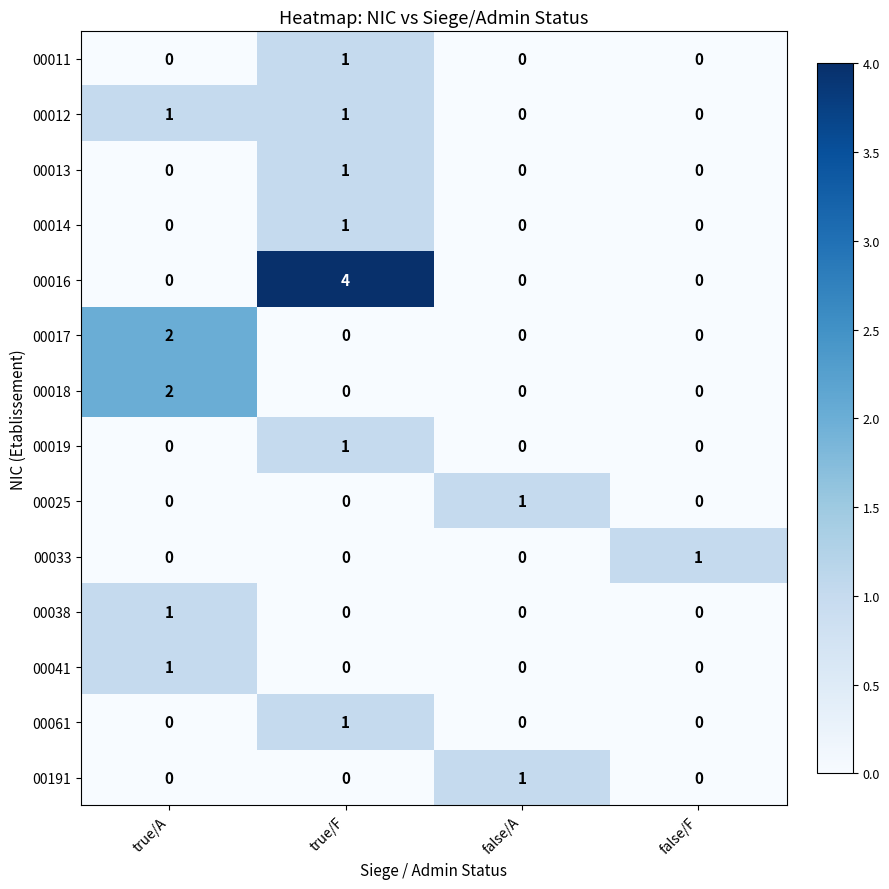

Is the value of 00025 at false/F greater than the value of 00033 at false/F?

No